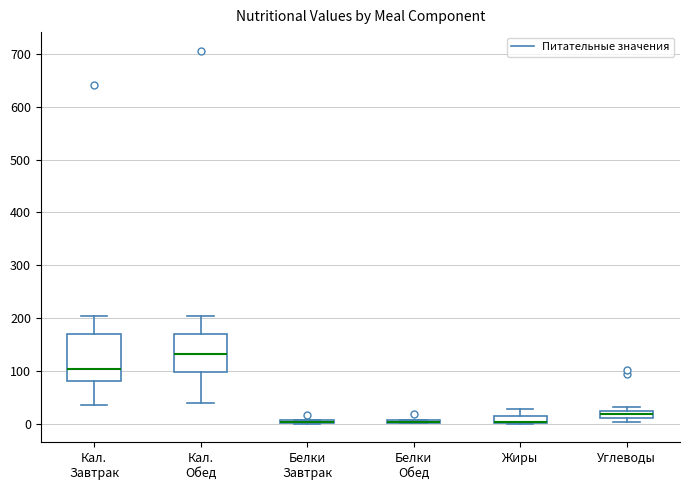

Comparing the boxes themselves (not the whiskers), which one is the tallest?

Кал. Завтрак